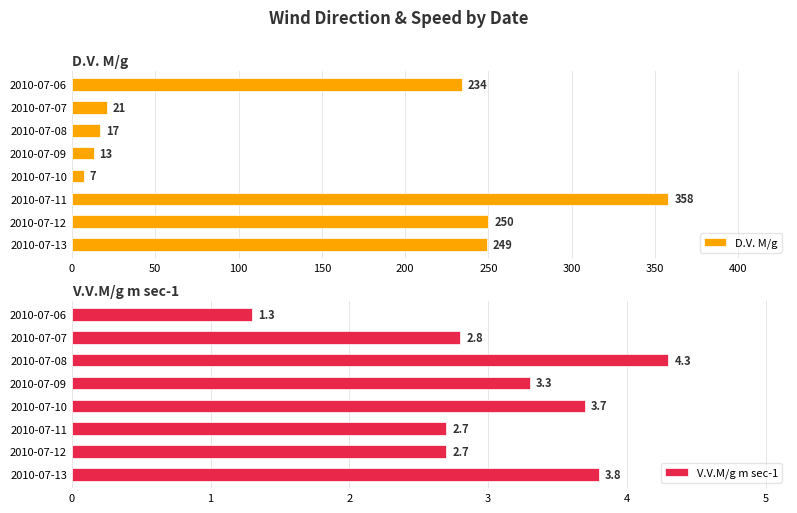

Reading left to right, what are all the values shown in this chart?

D.V. M/g: 234.0	21.0	17.0	13.0	7.0	358.0	250.0	249.0
V.V.M/g m sec-1: 1.3	2.8	4.3	3.3	3.7	2.7	2.7	3.8